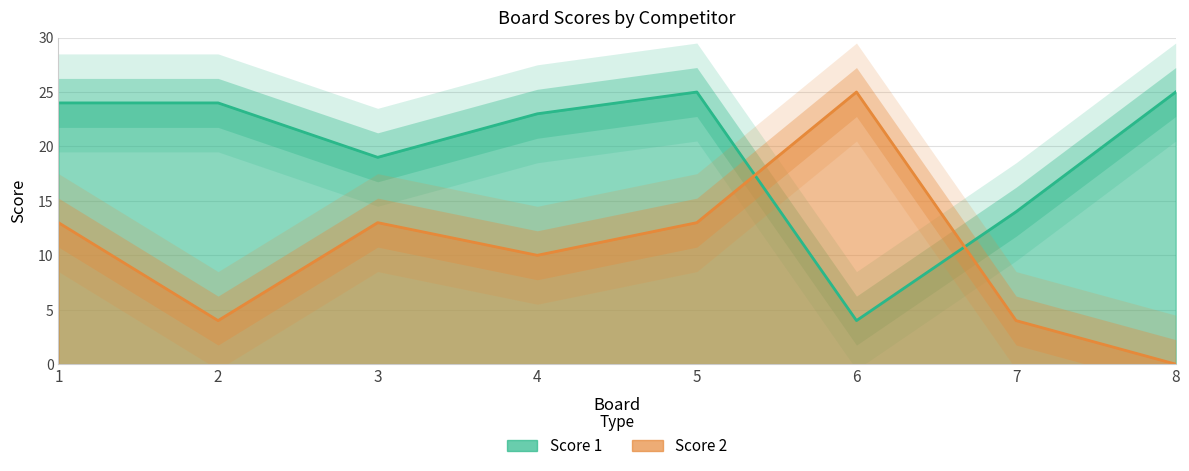

Which series changed the most between 2 and 3?

Score 2